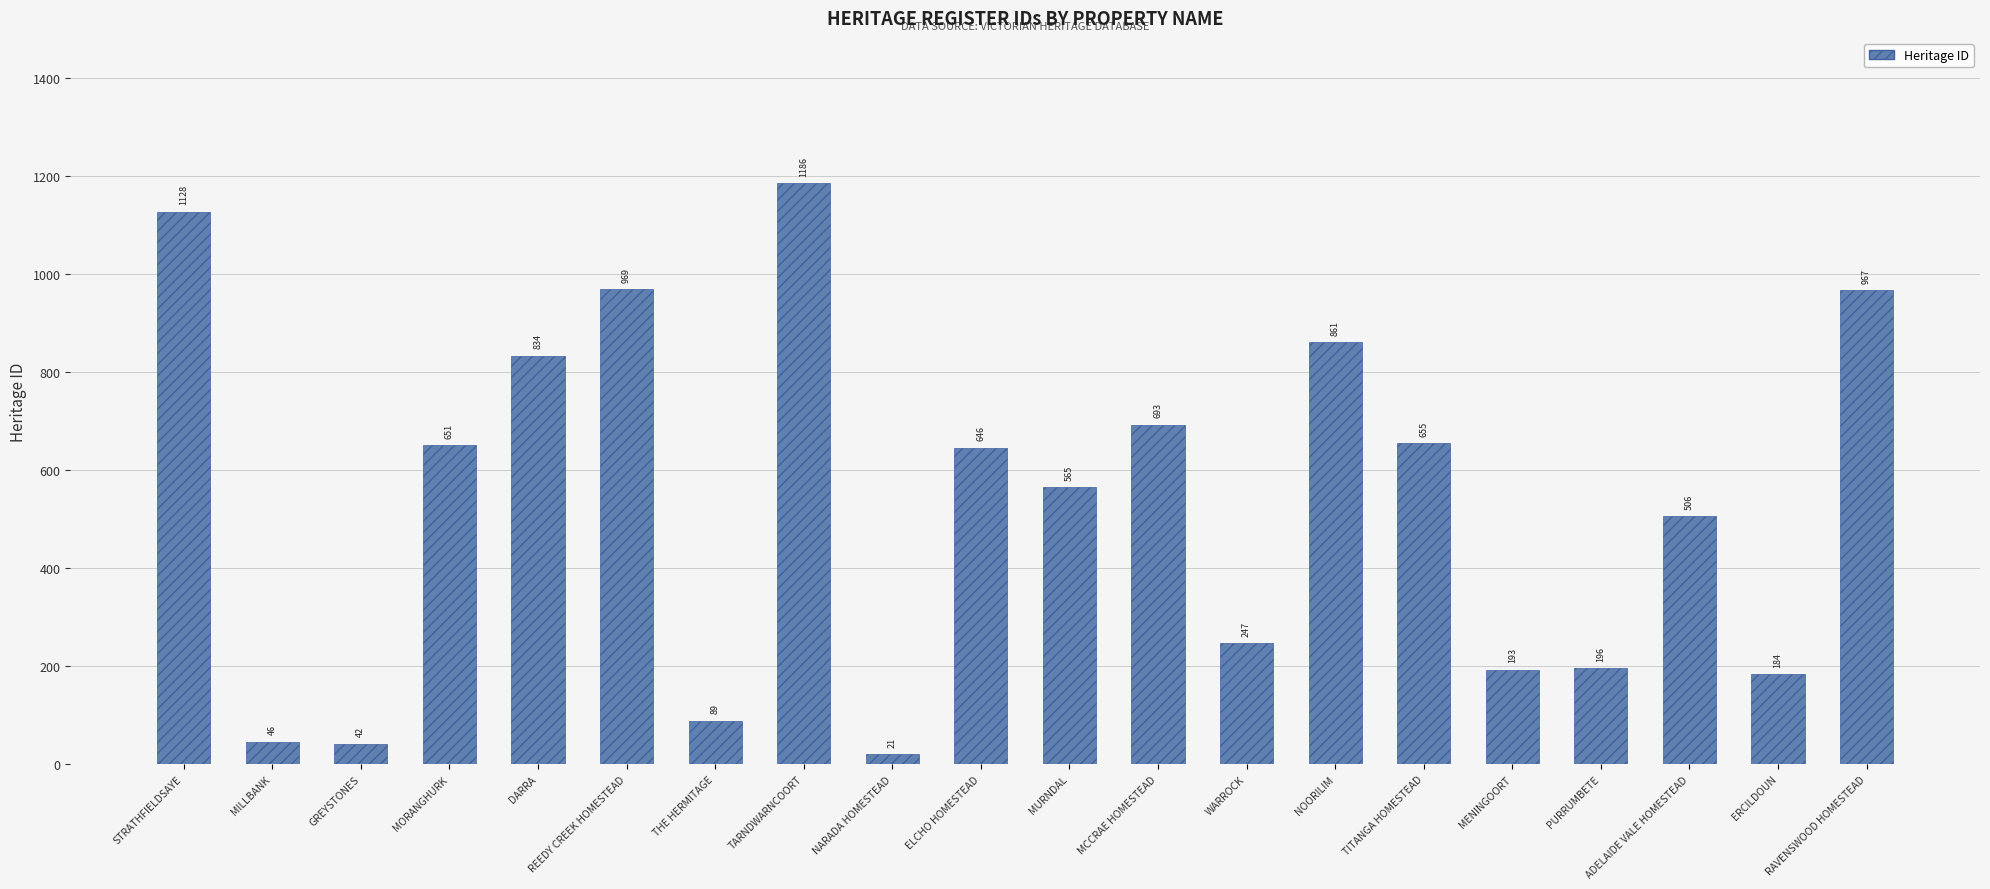

What is the difference between the values at ERCILDOUN and ELCHO HOMESTEAD?

462